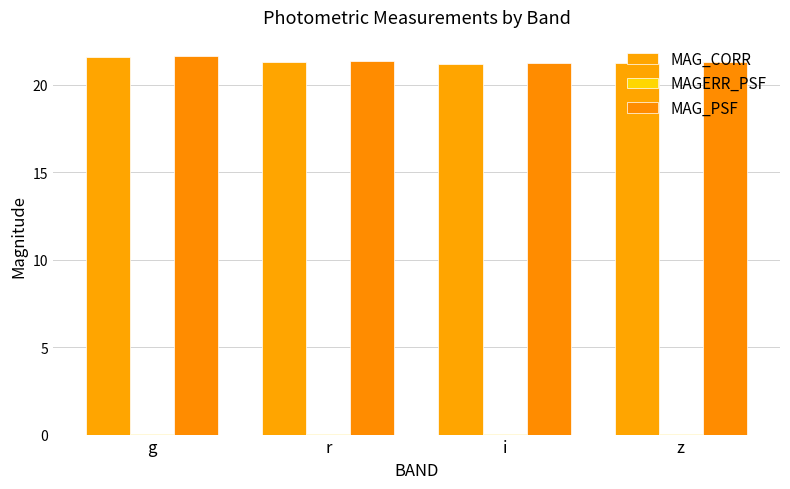

What is the label of the 4th bar from the left?

z